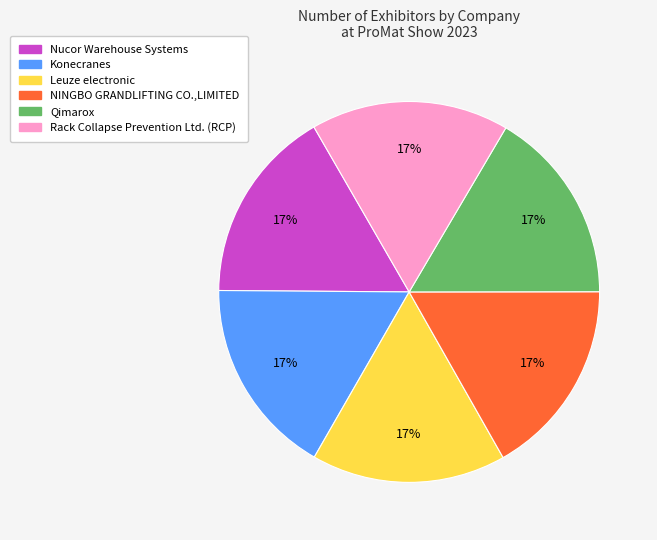

What percentage is the NINGBO GRANDLIFTING CO.,LIMITED slice, to the nearest percent?

17%